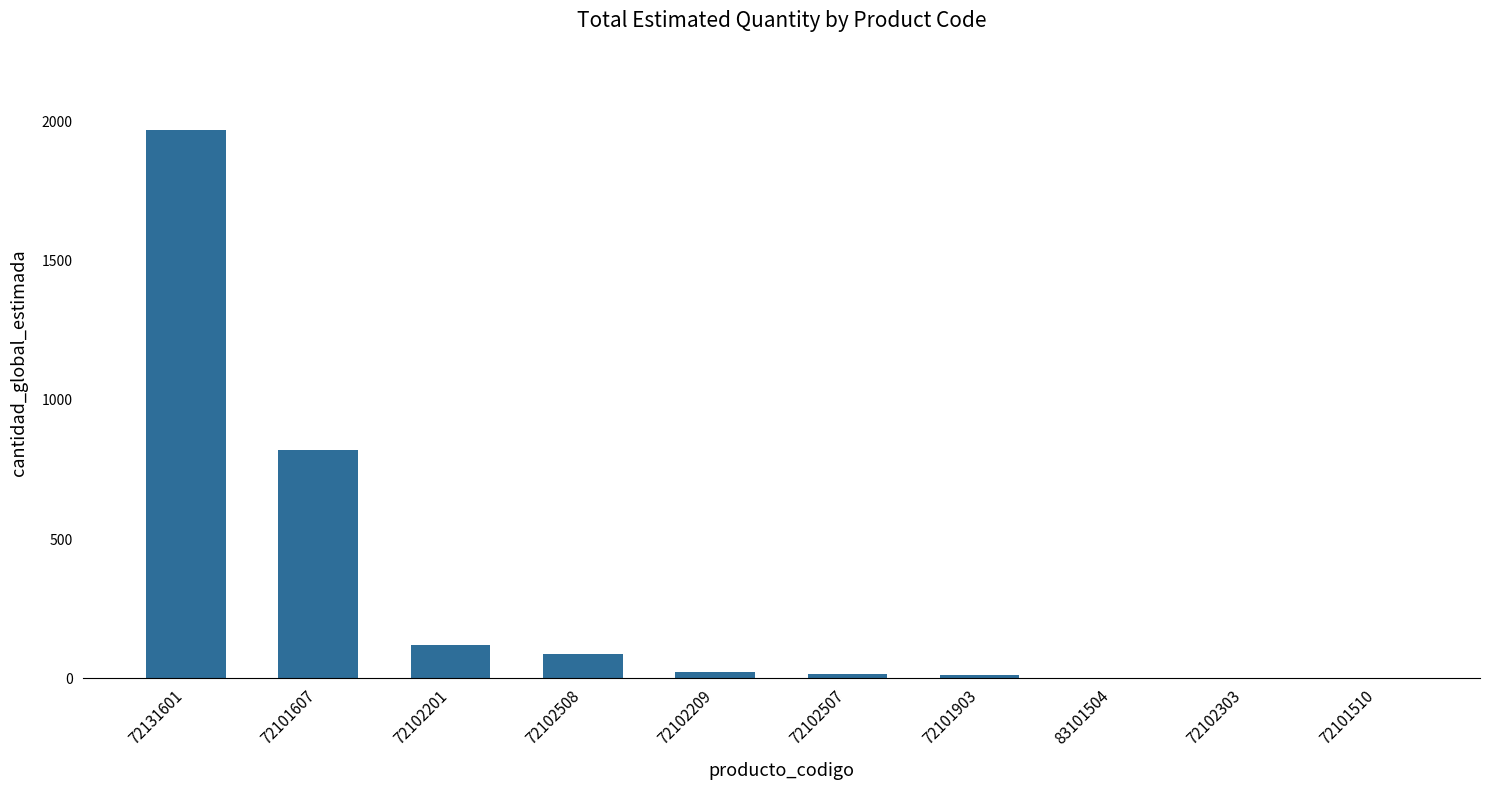

Is it true that the value at 72101607 is 820.6?

True